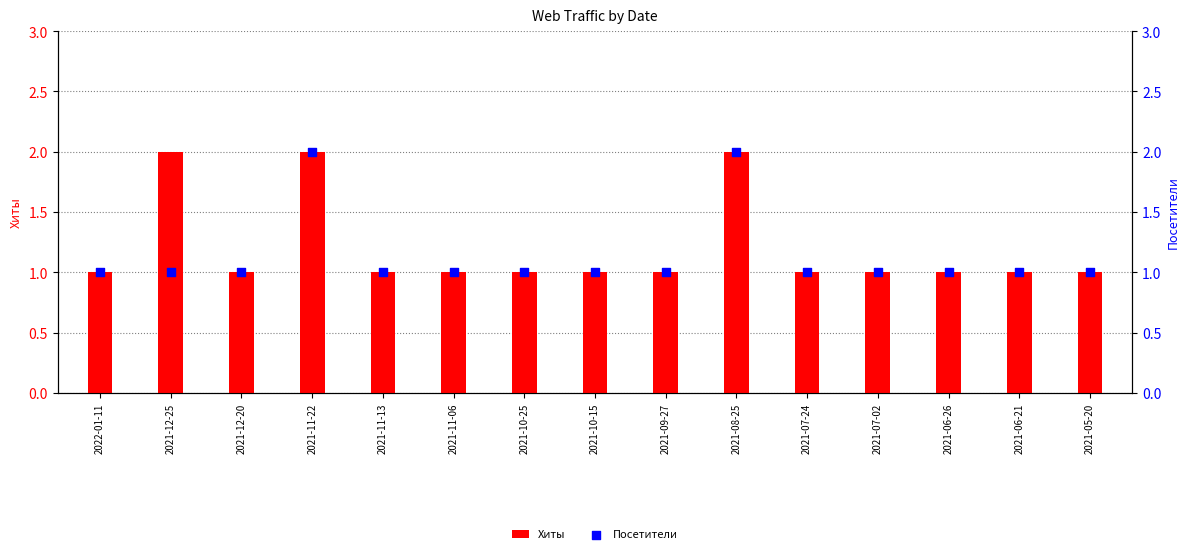

Which series reaches the minimum Y coordinate?

Хиты